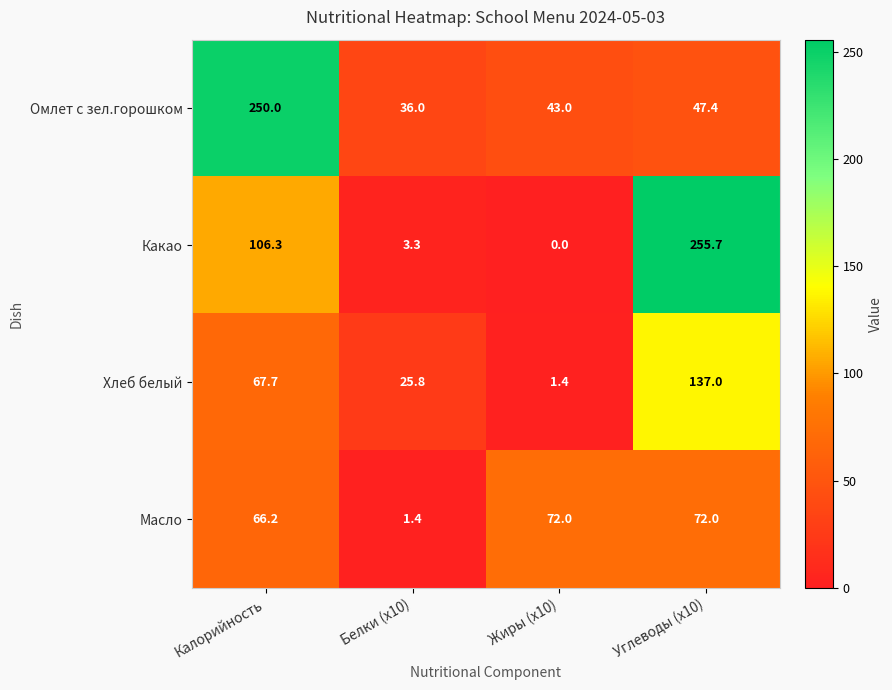

List the series in order of their peak value, highest first.

Какао, Омлет с зел.горошком, Хлеб белый, Масло